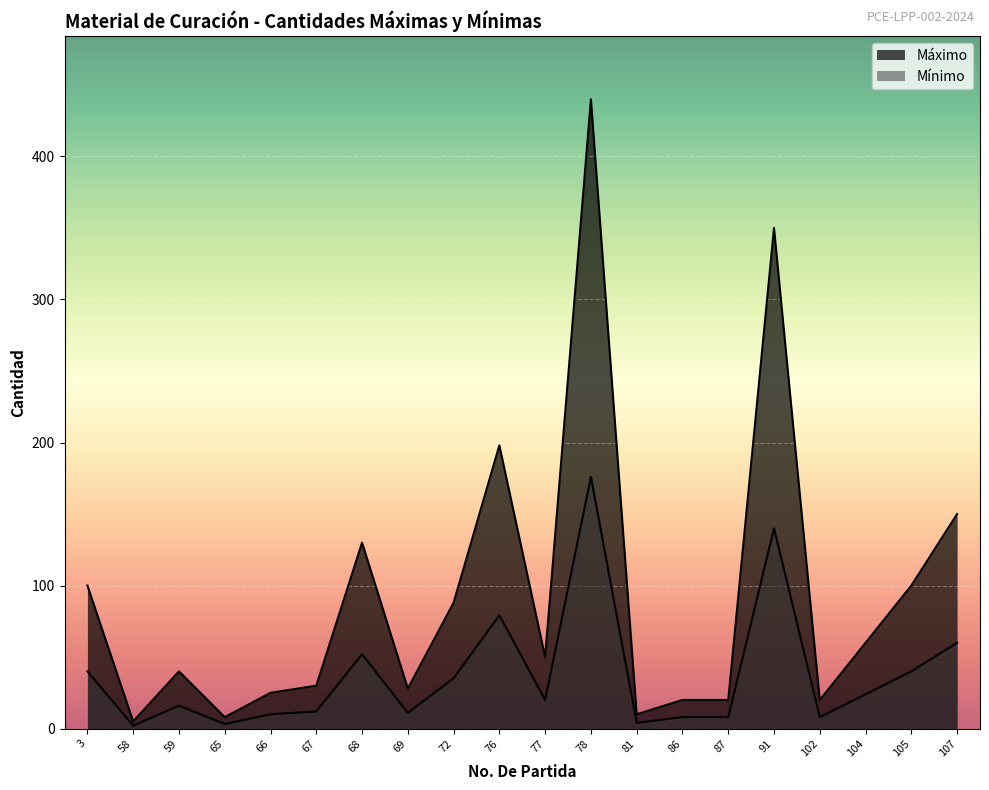

At which category is the sum across all series the highest?

78